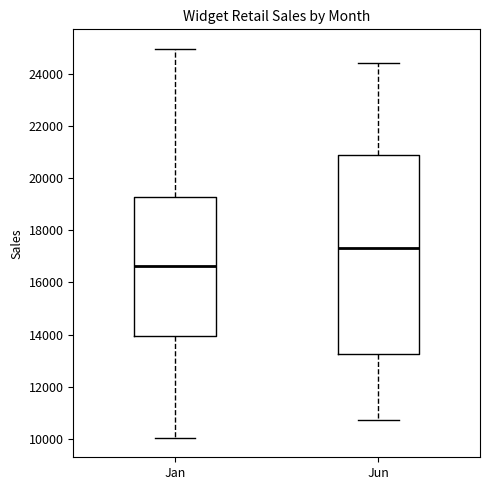

Reading left to right, transcribe this box plot: for each box, give where its median line is, the range the box spans, and where its two whiskers end, as read against the y-axis. The values are not printed on the chart, so give them approximately, as read against the axis.

Jan: median 16600, box 14000 to 19200, whiskers 10000 to 25000
Jun: median 17400, box 13200 to 20800, whiskers 10800 to 24400